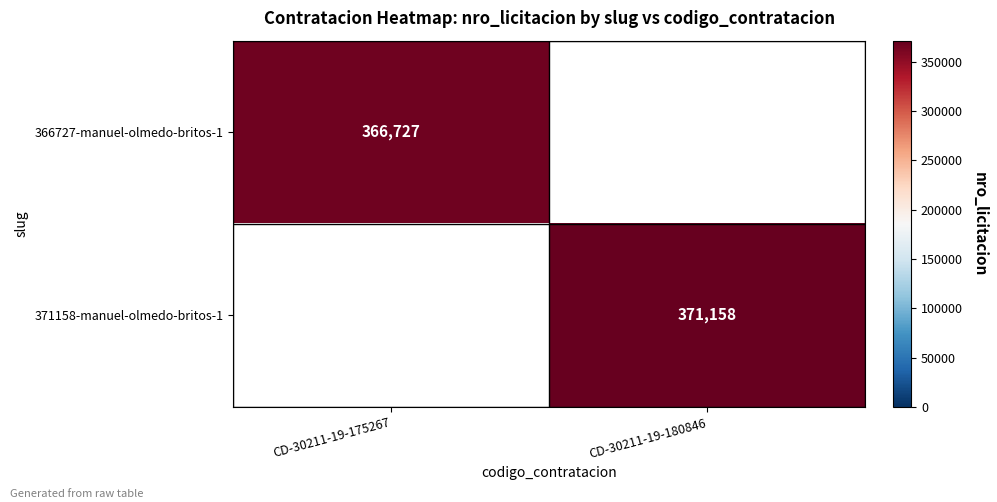

Is the value of 371158-manuel-olmedo-britos-1 at CD-30211-19-180846 greater than the value of 366727-manuel-olmedo-britos-1 at CD-30211-19-175267?

Yes